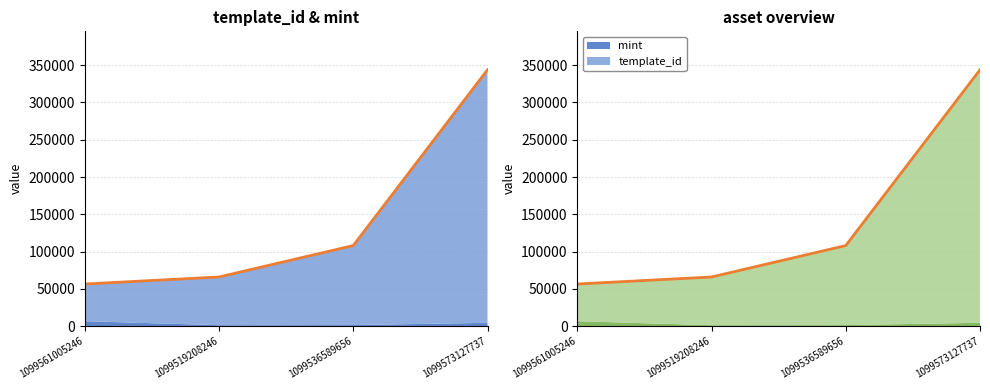

Reading left to right, transcribe all the data shown in this chart.

1099561005246=56524	1099519208246=65959	1099536589656=108089	1099573127737=343761